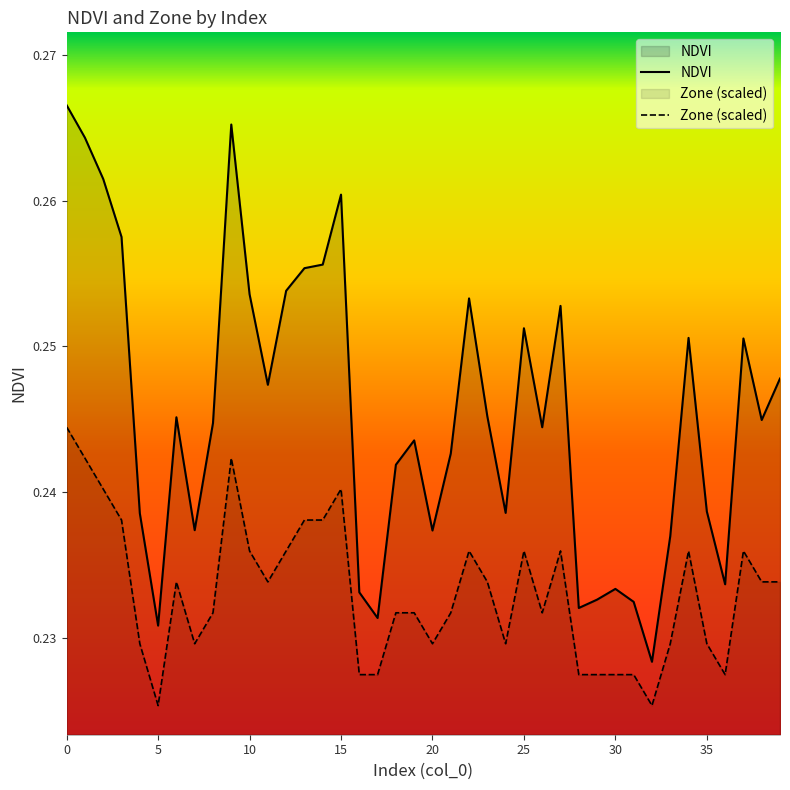

What is the lowest value of the Zone series?

0.2